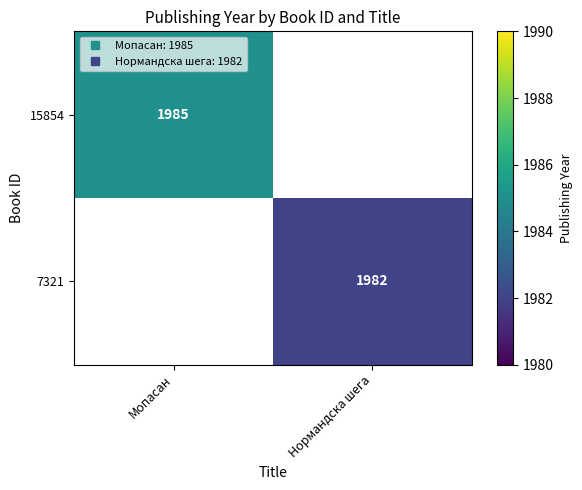

At how many categories does at least one series exceed 1982?

1